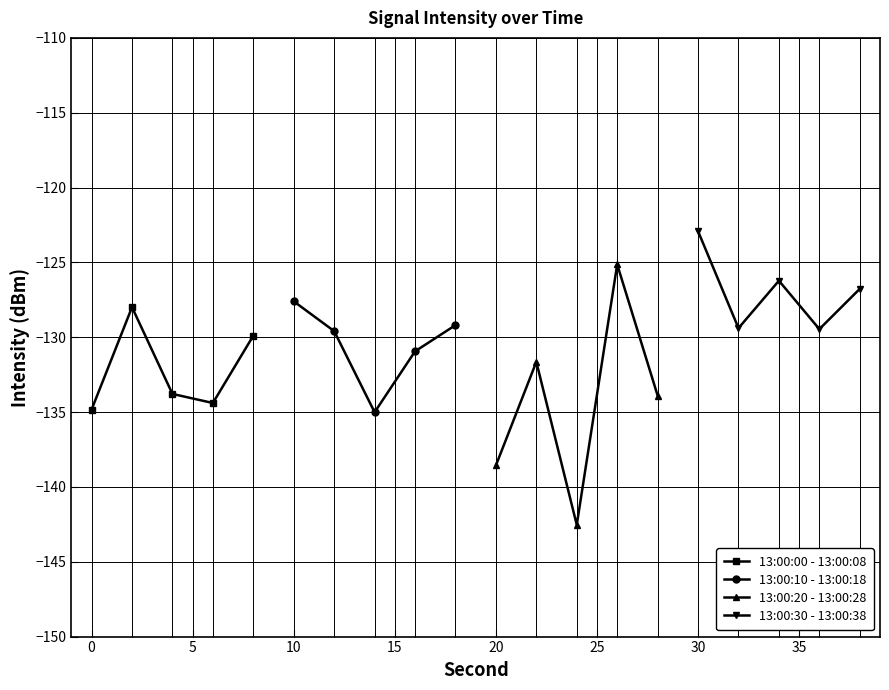

What is the value of the 13:00:10 - 13:00:18 point at the 2nd from the left?

-129.6